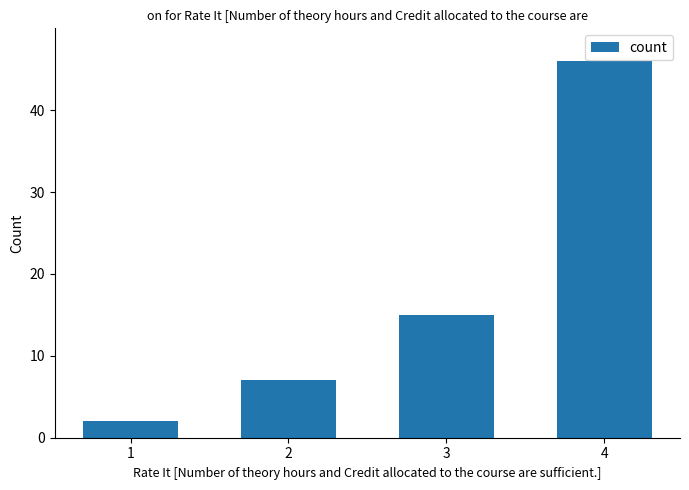

What is the value of the 3rd bar from the left?

15